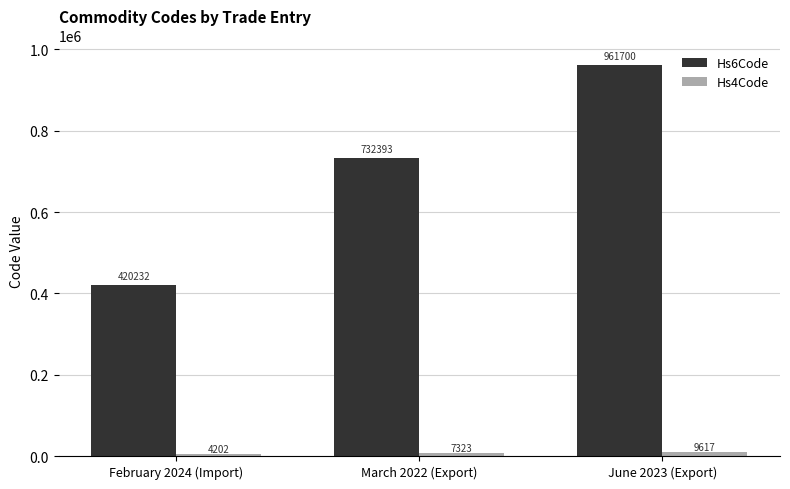

Between February 2024 (Import) and March 2022 (Export), which series saw the biggest shift?

Hs6Code